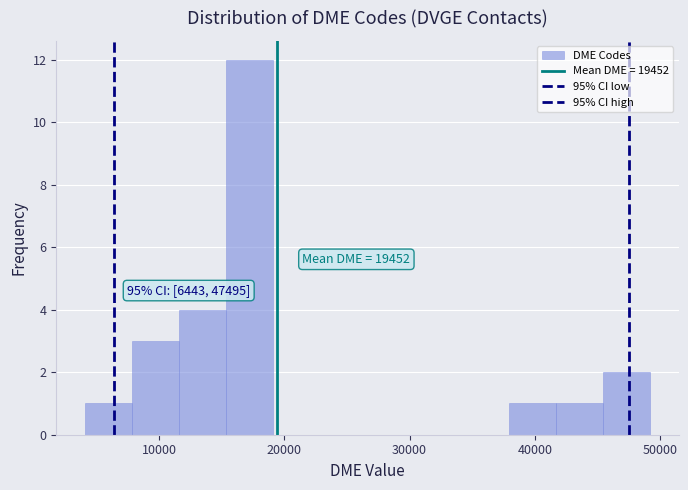

Around what value on the x-axis is the tallest bar? Give the approximate position of its centre, as read against the axis.

17000